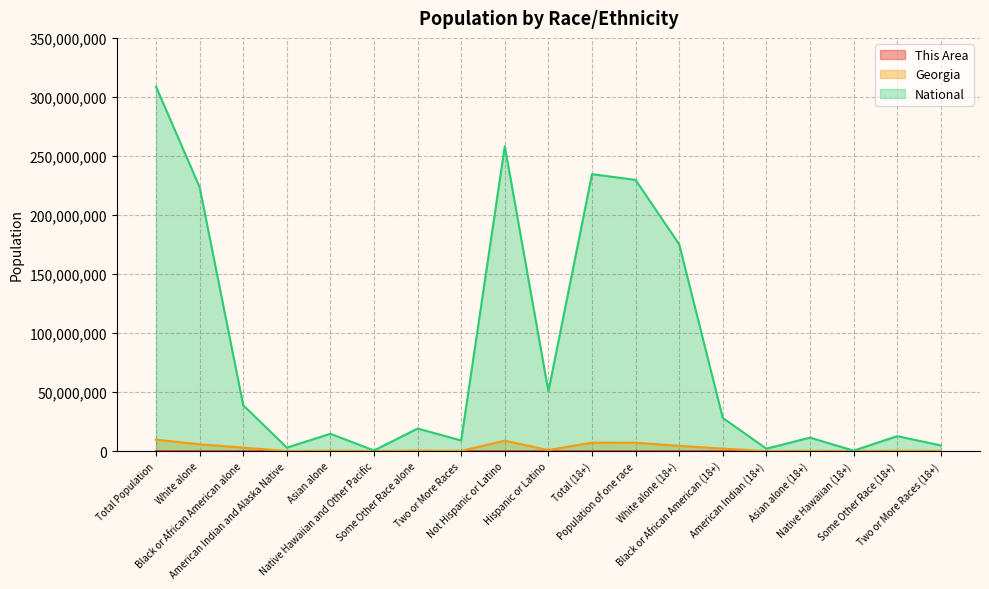

Does the chart display data point markers on the line(s)?

No